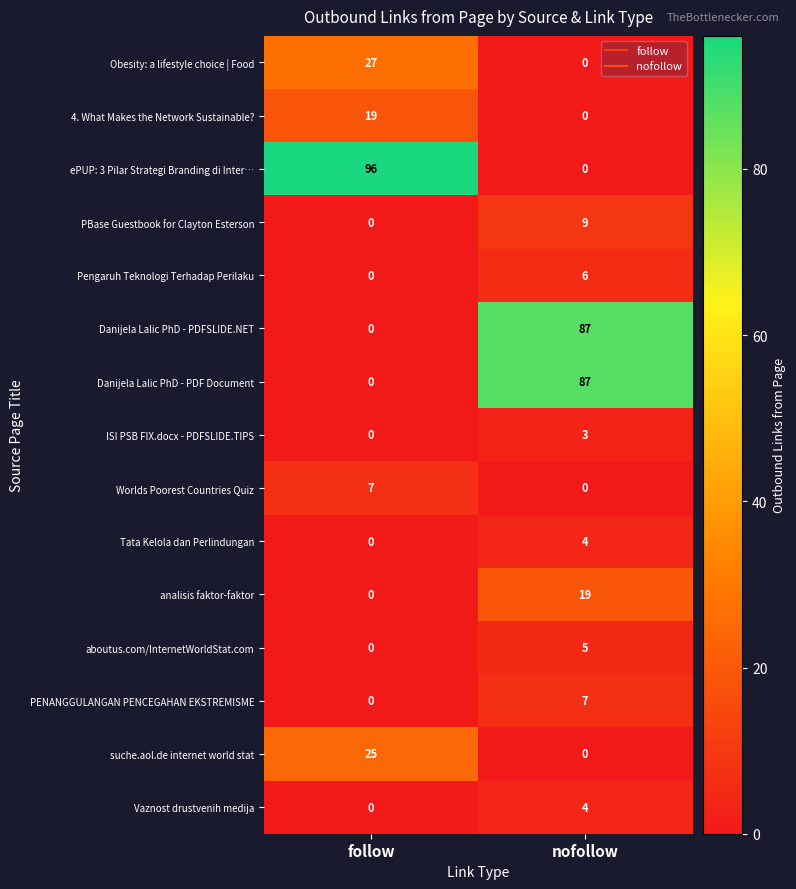

At which label does Vaznost drustvenih medija reach its peak?

nofollow